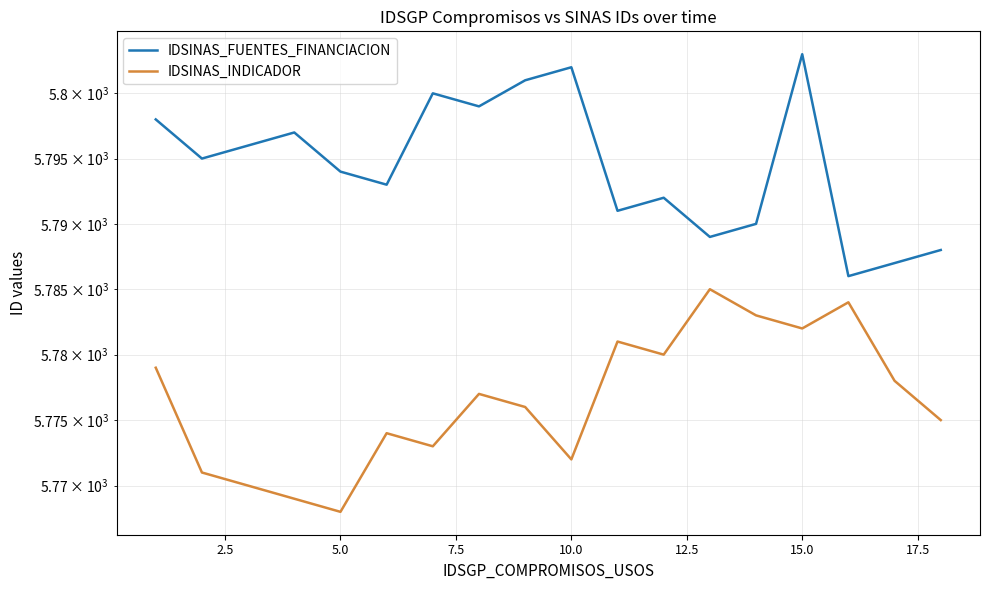

Count the number of data series in this chart.

2